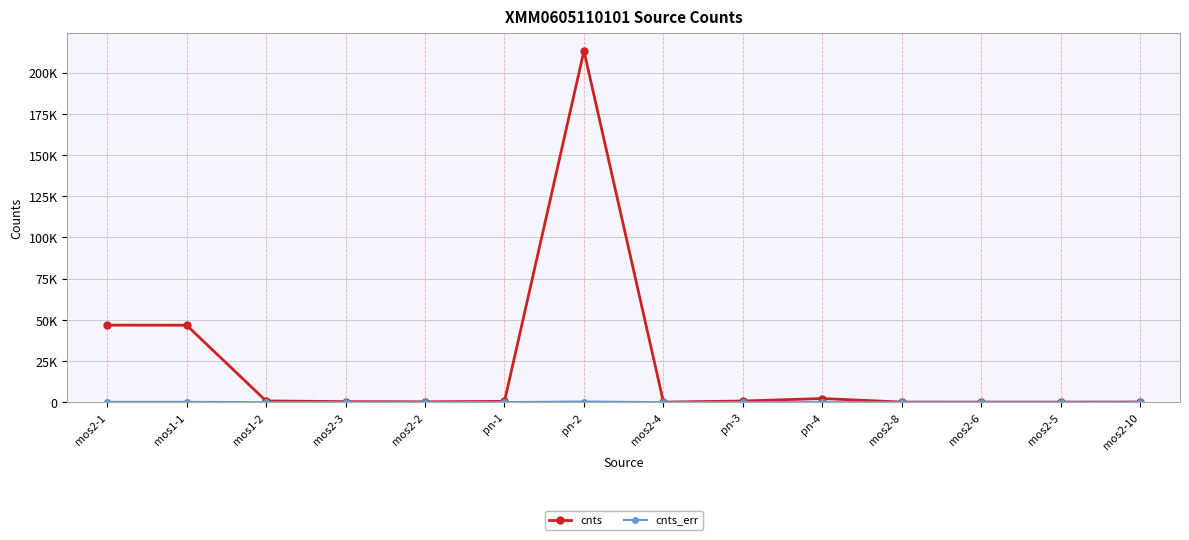

What is the label of the 13th point from the right?

mos1-1